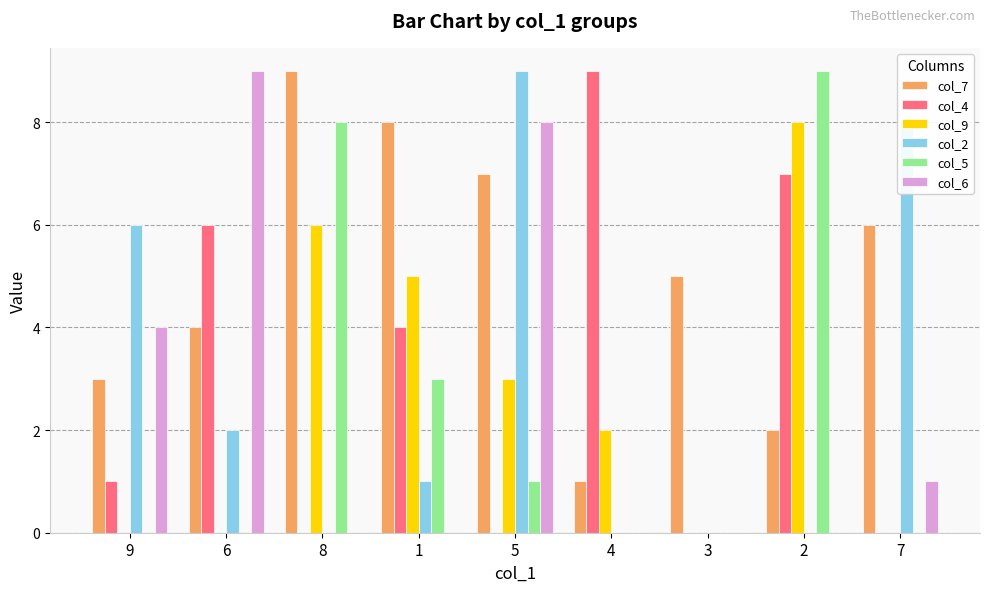

Are the bars horizontal?

No